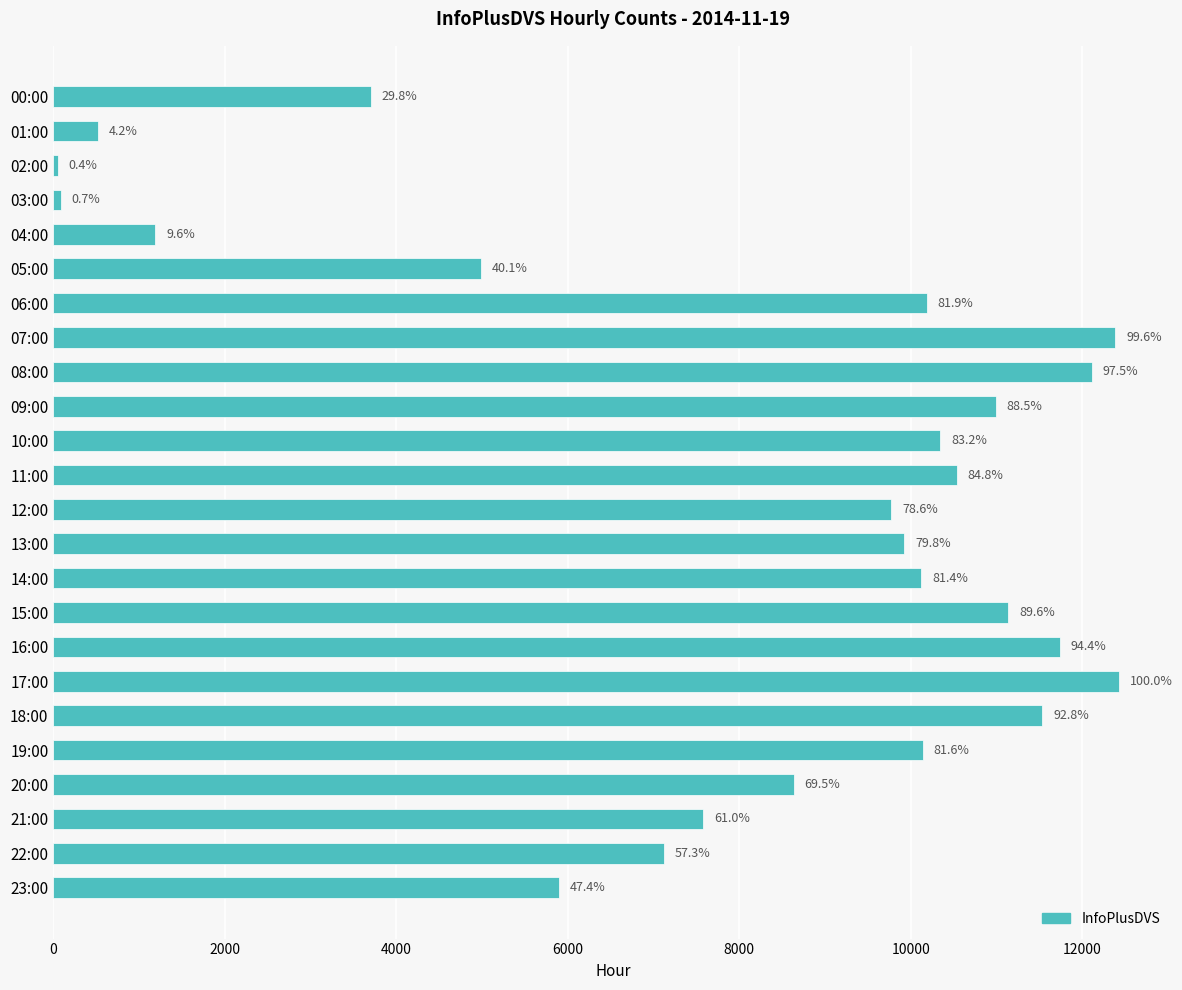

Does the chart contain stacked bars?

No